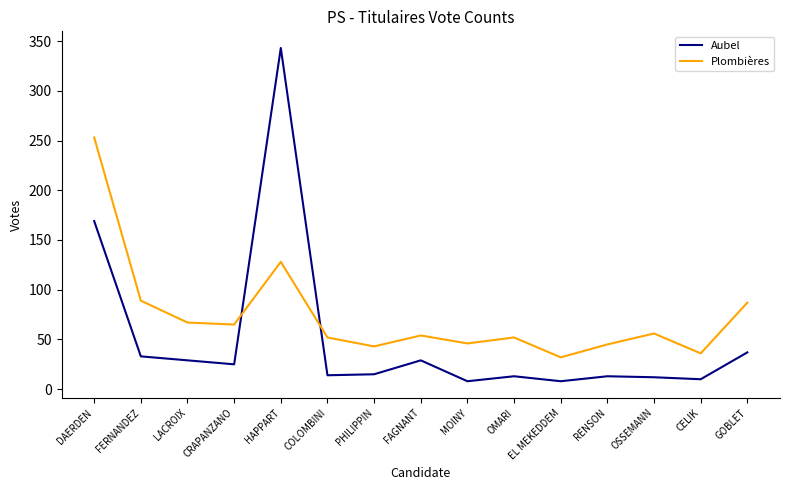

Where do Plombières and Aubel first cross each other?

CRAPANZANO and HAPPART